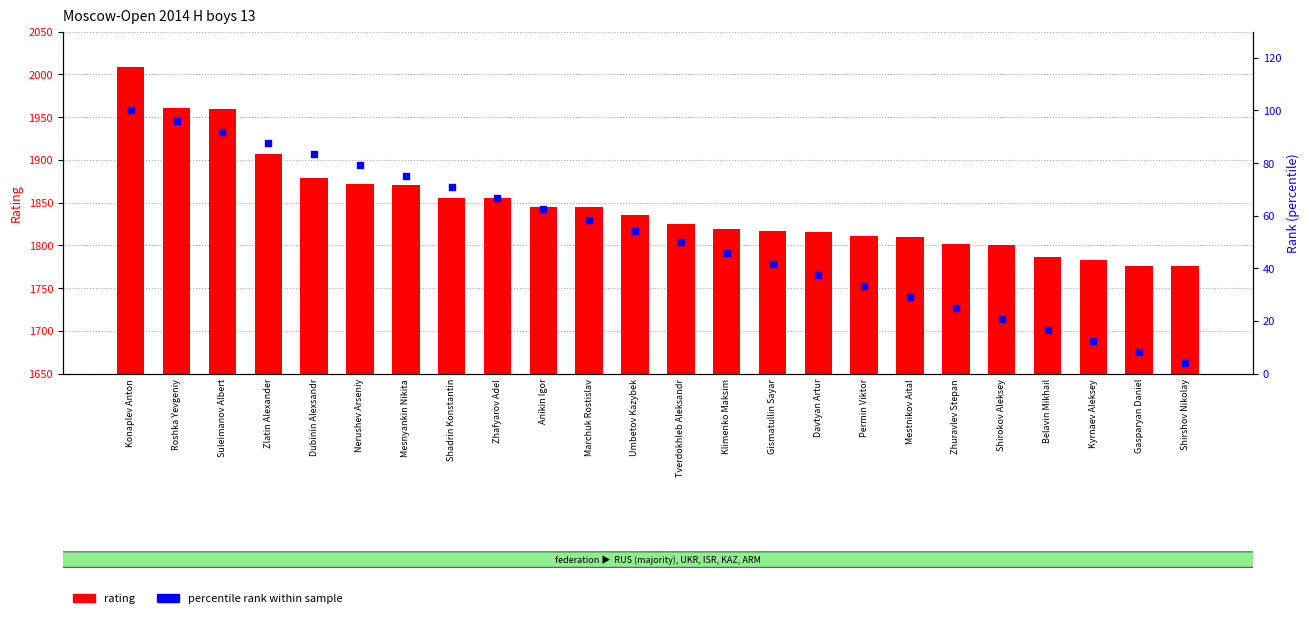

Which series contains the lowest Y value?

percentile rank